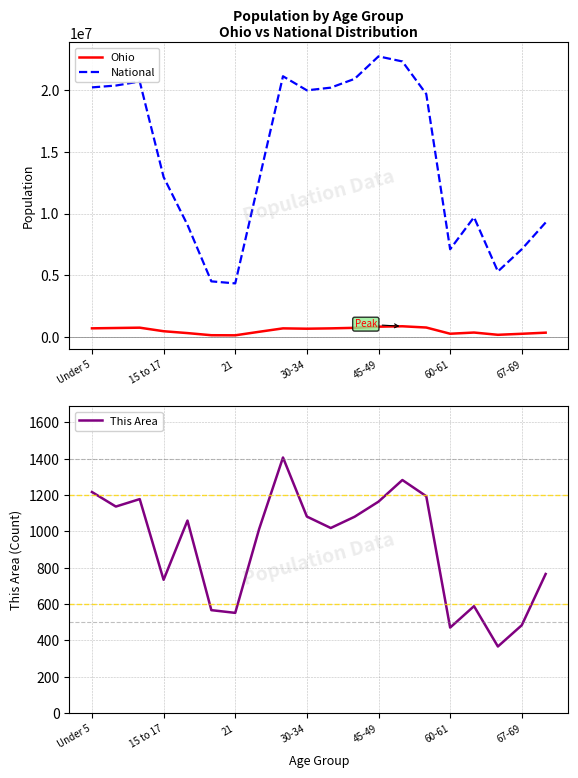

True or false: Ohio and National cross at least once.

False